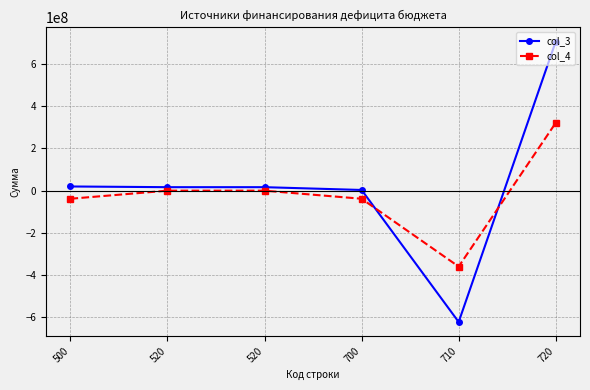

What is the highest value of the col_4 series?

321125677.5